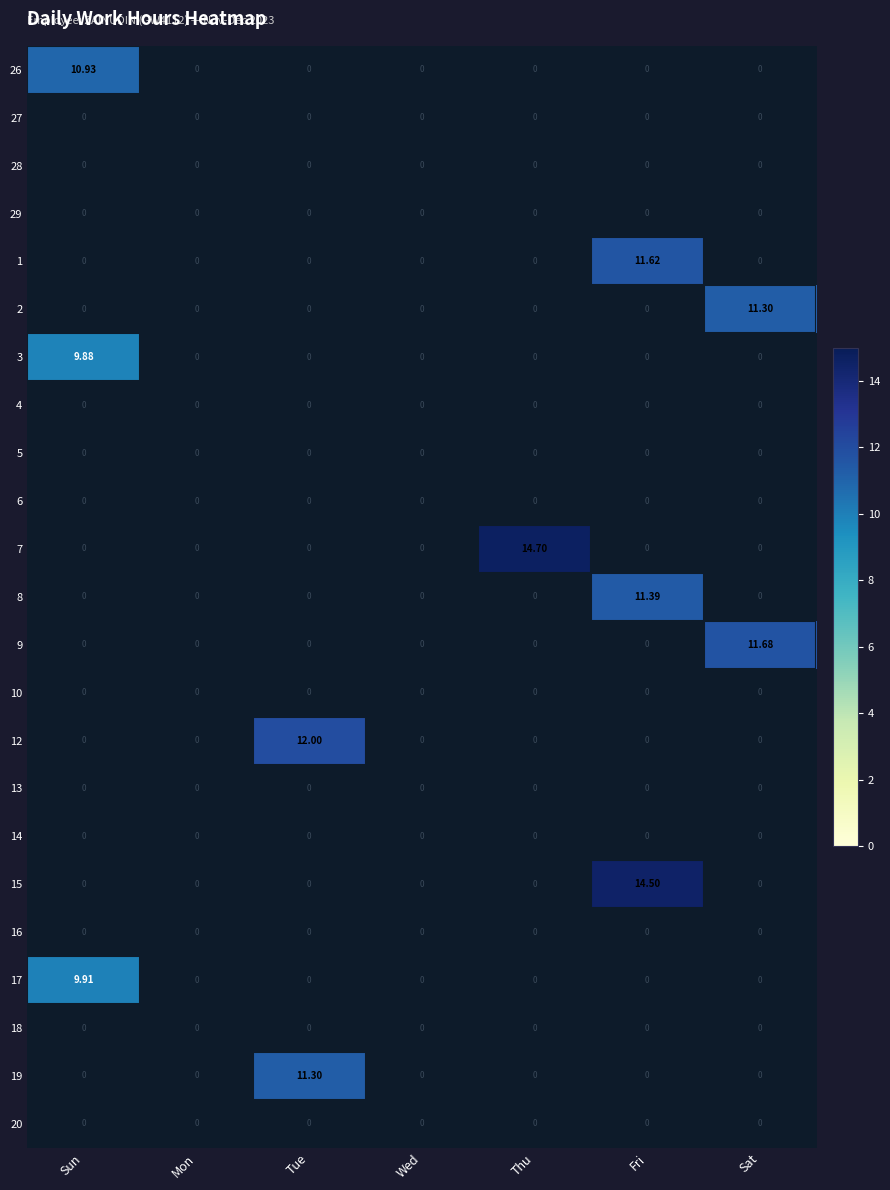

What is the maximum value shown in the chart?

14.7